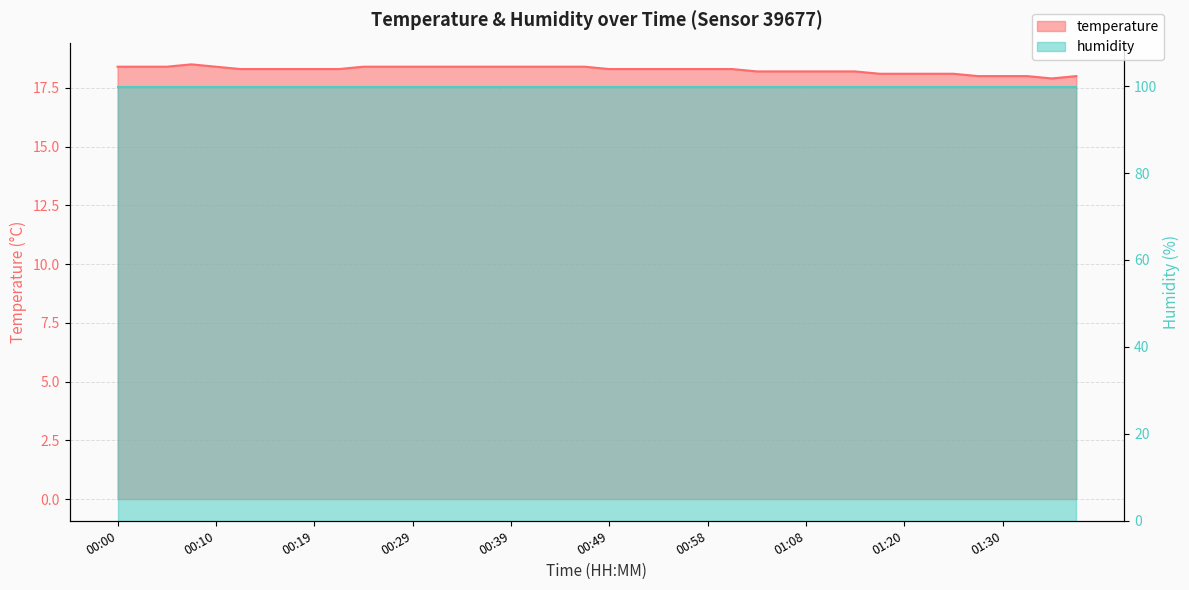

Reading right to left, transcribe all the data shown in this chart.

01:37=18.0	01:35=17.9	01:32=18.0	01:30=18.0	01:28=18.0	01:25=18.1	01:23=18.1	01:20=18.1	01:18=18.1	01:16=18.2	01:13=18.2	01:08=18.2	01:06=18.2	01:03=18.2	01:01=18.3	00:58=18.3	00:56=18.3	00:54=18.3	00:51=18.3	00:49=18.3	00:46=18.4	00:44=18.4	00:41=18.4	00:39=18.4	00:36=18.4	00:34=18.4	00:32=18.4	00:29=18.4	00:27=18.4	00:24=18.4	00:22=18.3	00:19=18.3	00:17=18.3	00:15=18.3	00:12=18.3	00:10=18.4	00:07=18.5	00:05=18.4	00:02=18.4	00:00=18.4